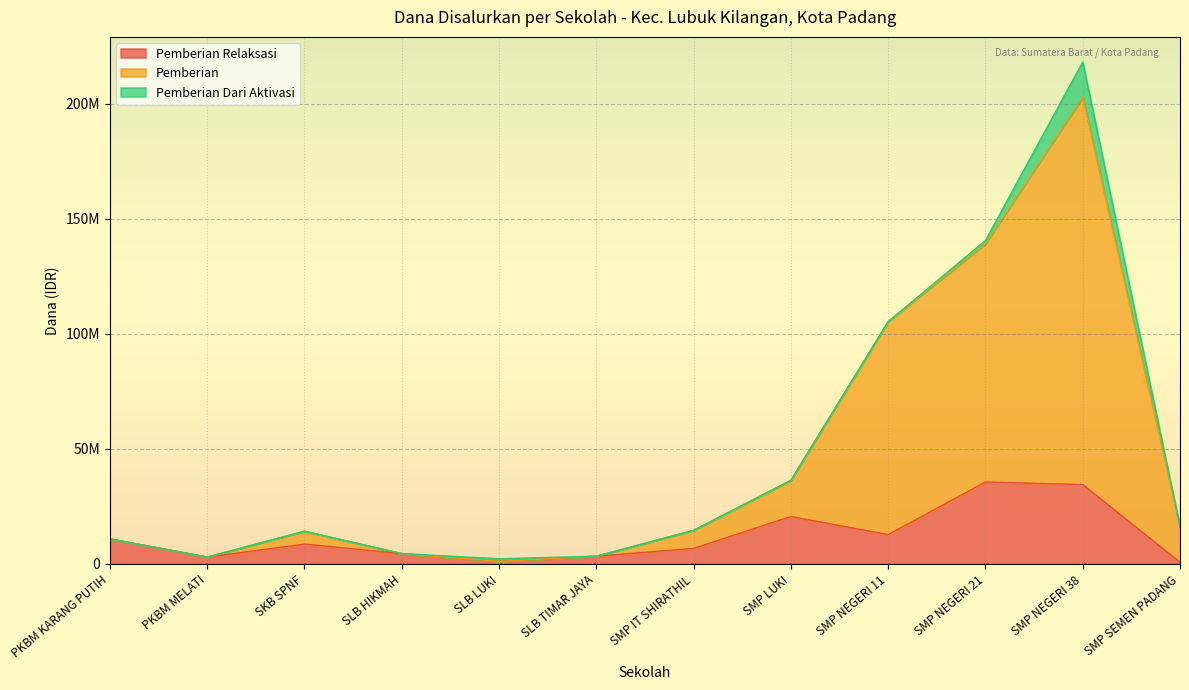

Between SLB HIKMAH and SMP NEGERI 11, which series saw the biggest shift?

Pemberian (Dana)